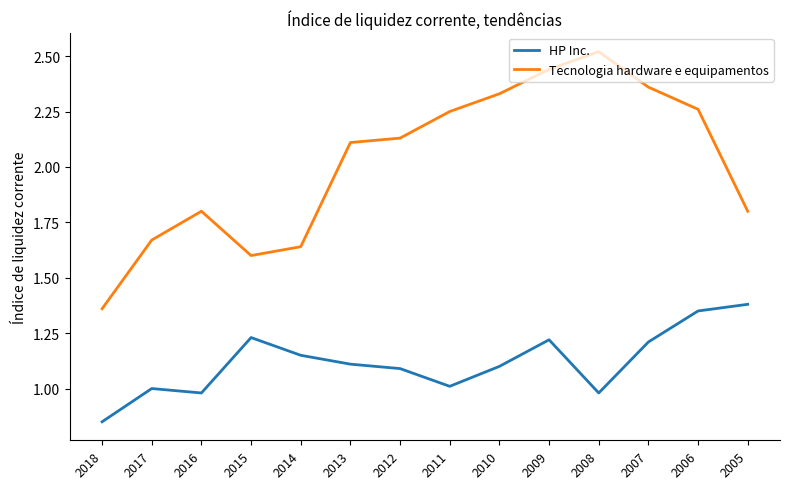

Which category has the lowest value in the HP Inc. series?

2018